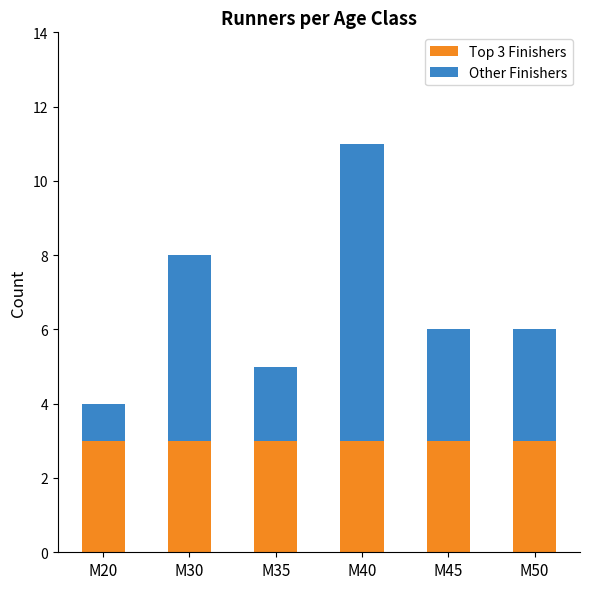

Reading right to left, list the values for the Top 3 Finishers series.

3	3	3	3	3	3